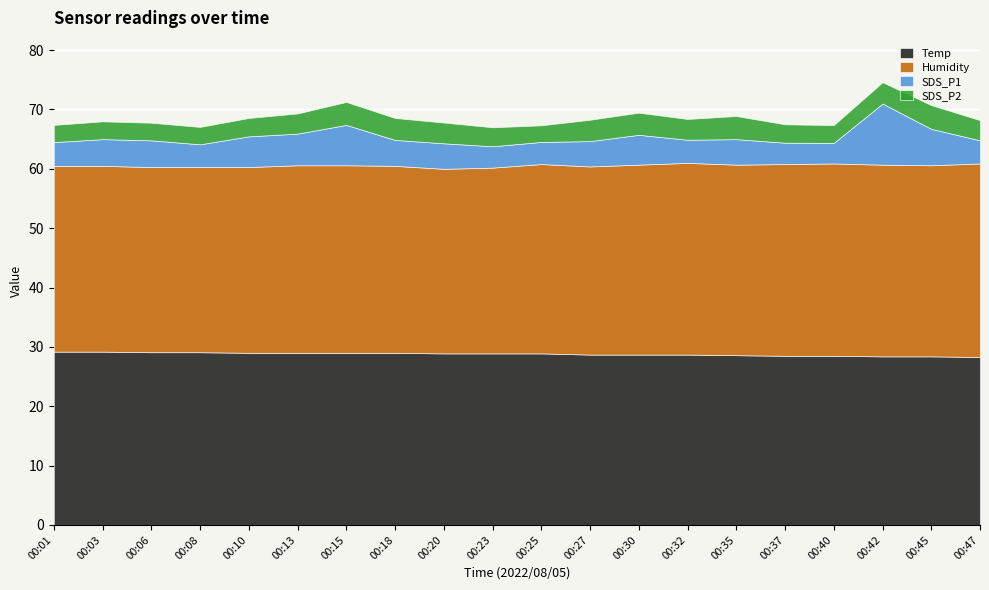

Rank the categories by Temp value from highest to lowest.

00:01, 00:03, 00:06, 00:08, 00:10, 00:13, 00:15, 00:18, 00:20, 00:23, 00:25, 00:27, 00:30, 00:32, 00:35, 00:37, 00:40, 00:42, 00:45, 00:47